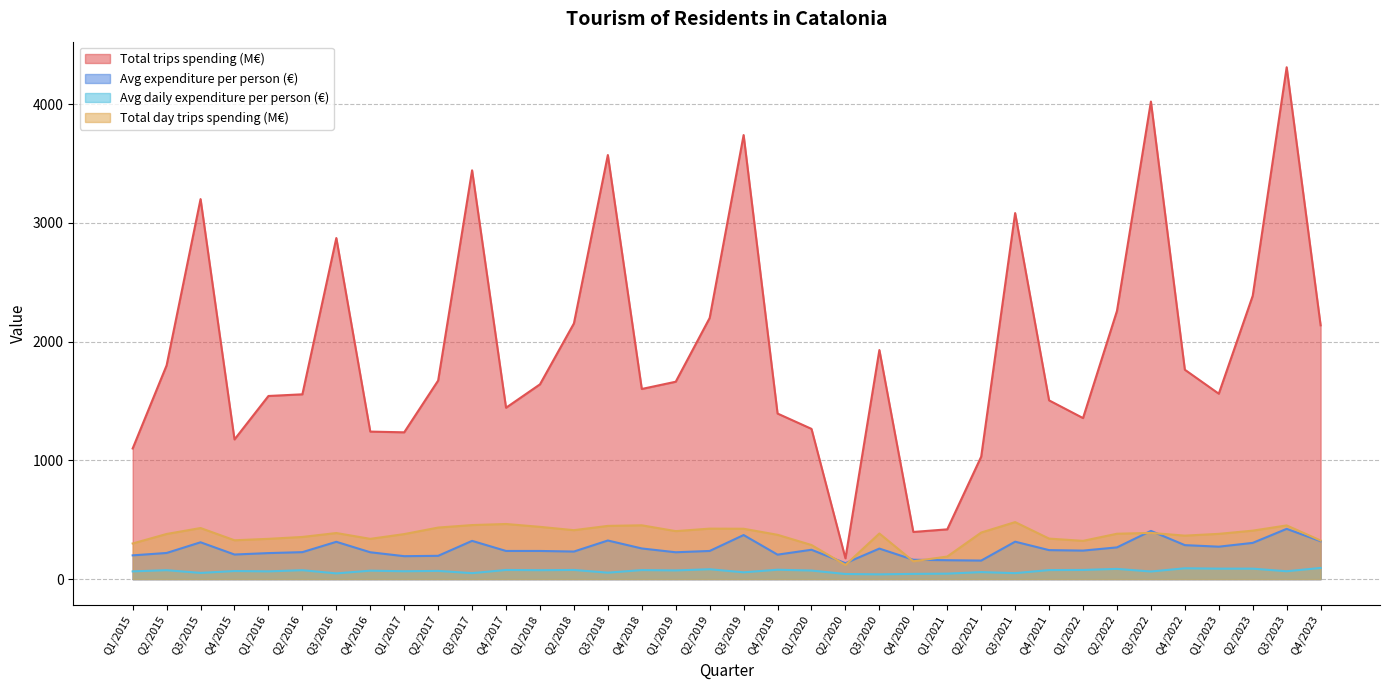

The value of Total day trips spending (M€) at Q1/2021 is 190. True or false?

True